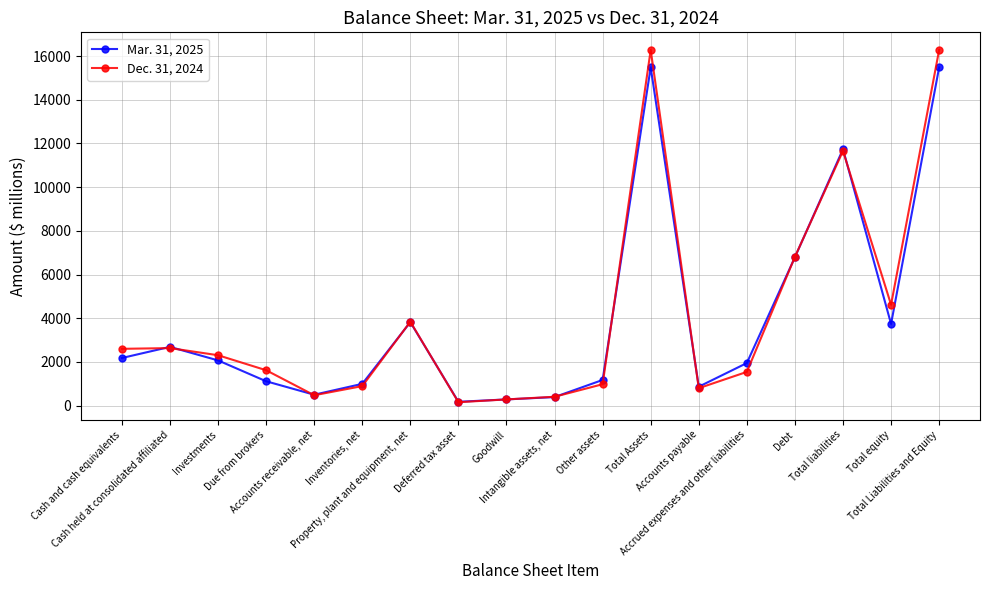

What position from the left is Total Assets?

12